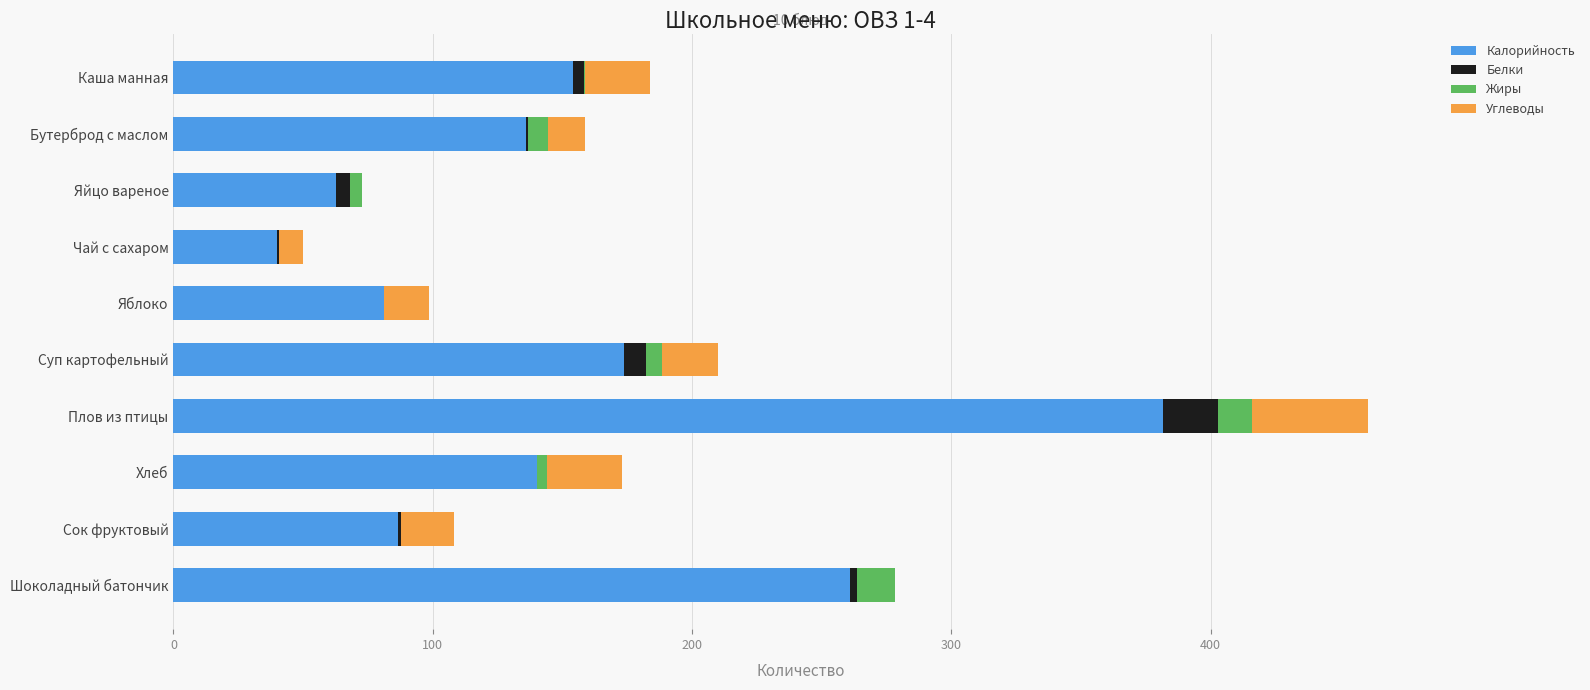

The Калорийность series shows 24.3 at Яблоко. True or false?

False